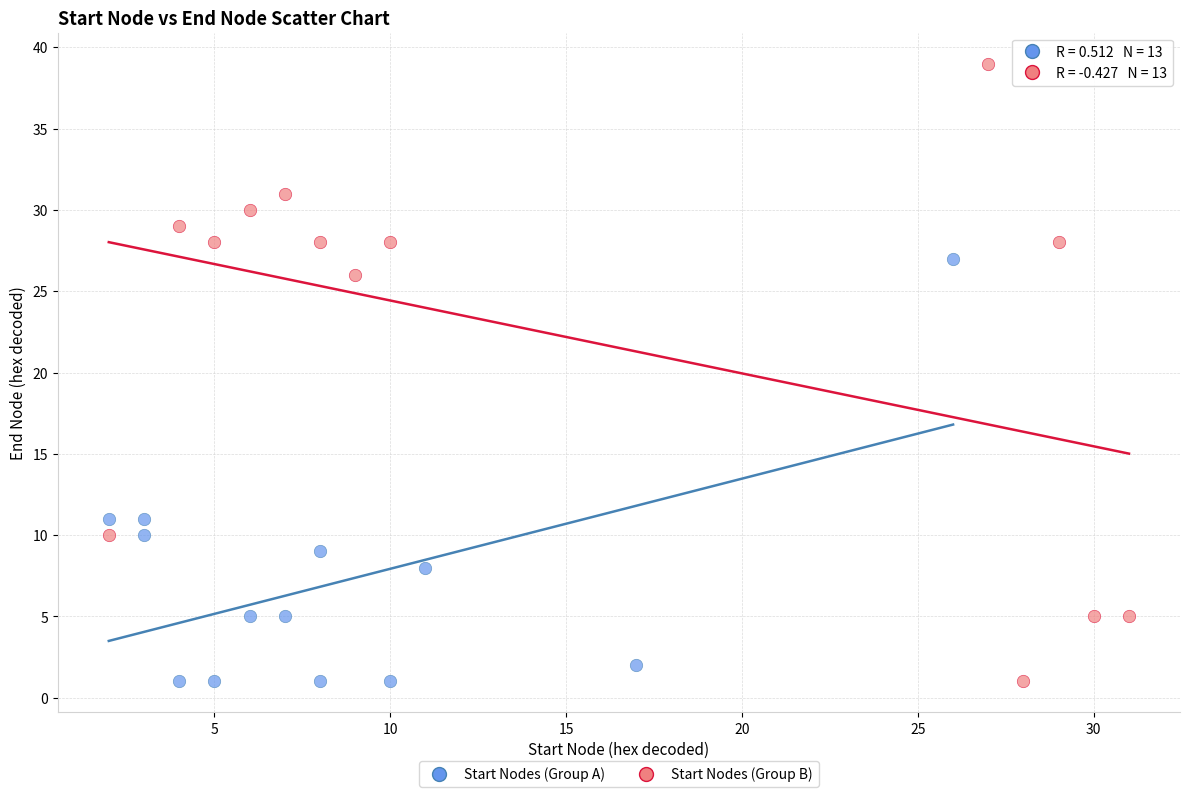

Which series contains the highest Y value?

Start Nodes (Group B)